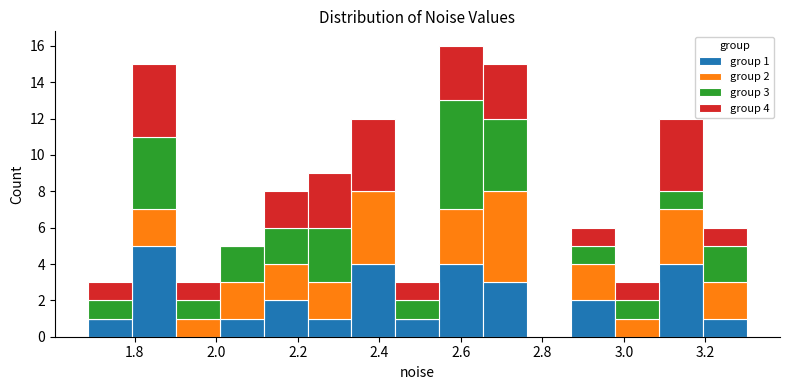

Which range on the x-axis has the tallest stacked bar (by total height)?

2.54 to 2.66